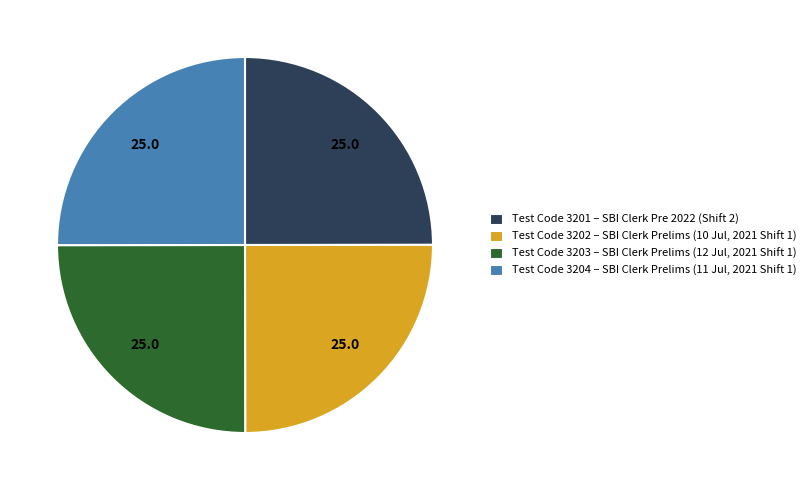

The Test Code 3204 – SBI Clerk Prelims (11 Jul, 2021 Shift 1) slice represents 40% of the pie. True or false?

False